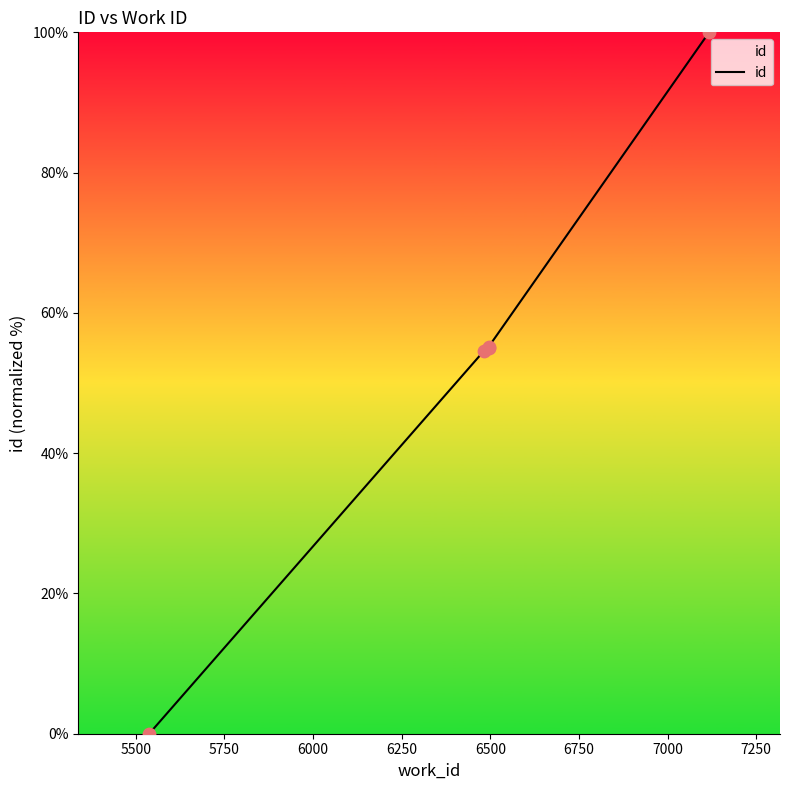

What is the ratio of the value at 5750 to the value at 5500?

1.0